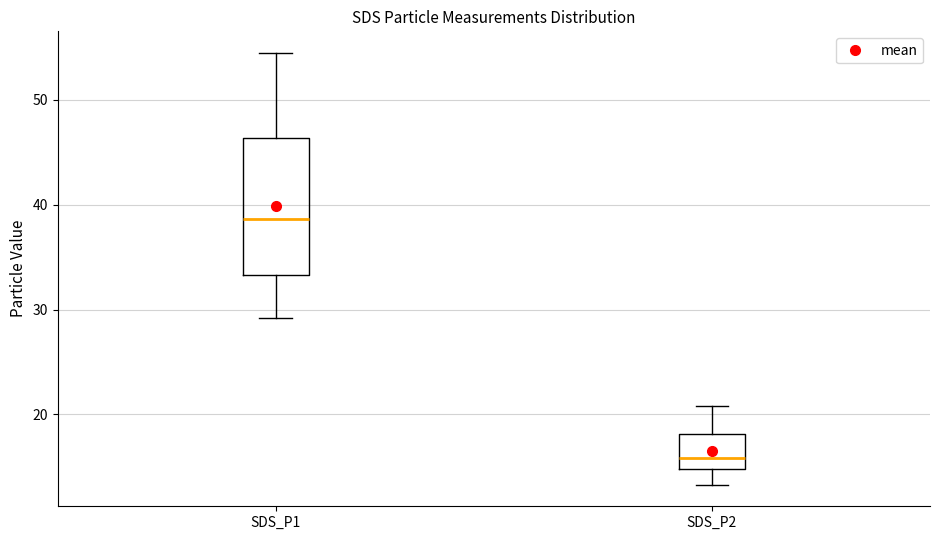

Where is the lower edge of the box for SDS_P1 on the y-axis? The values are not printed on the chart, so give them approximately, as read against the axis.

33